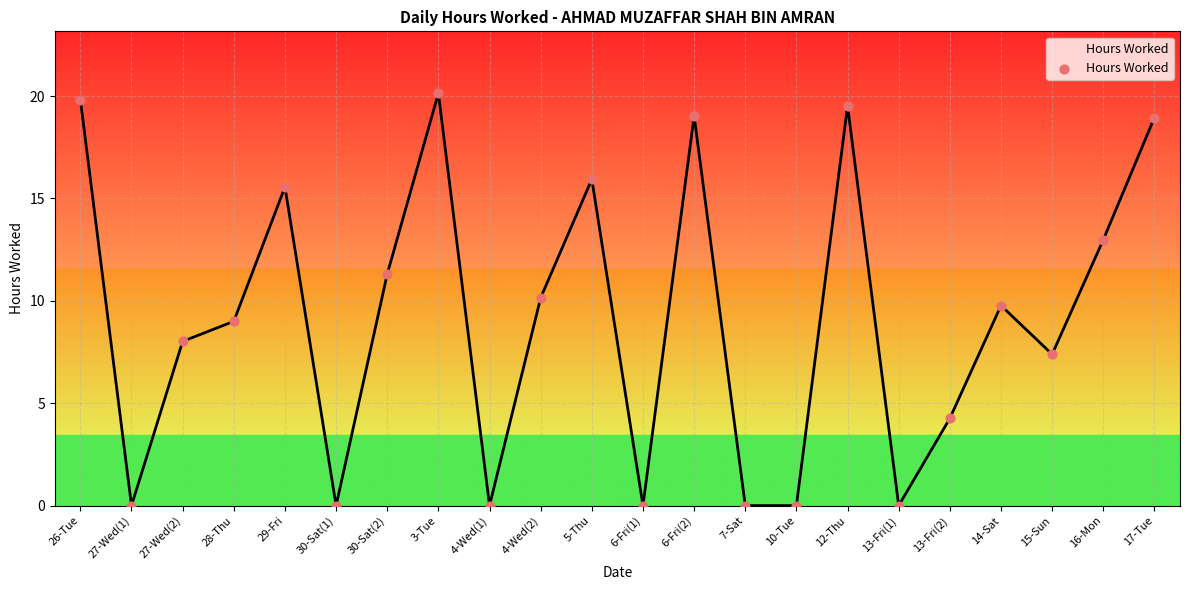

Which has a higher value, 14-Sat or 30-Sat(1)?

14-Sat